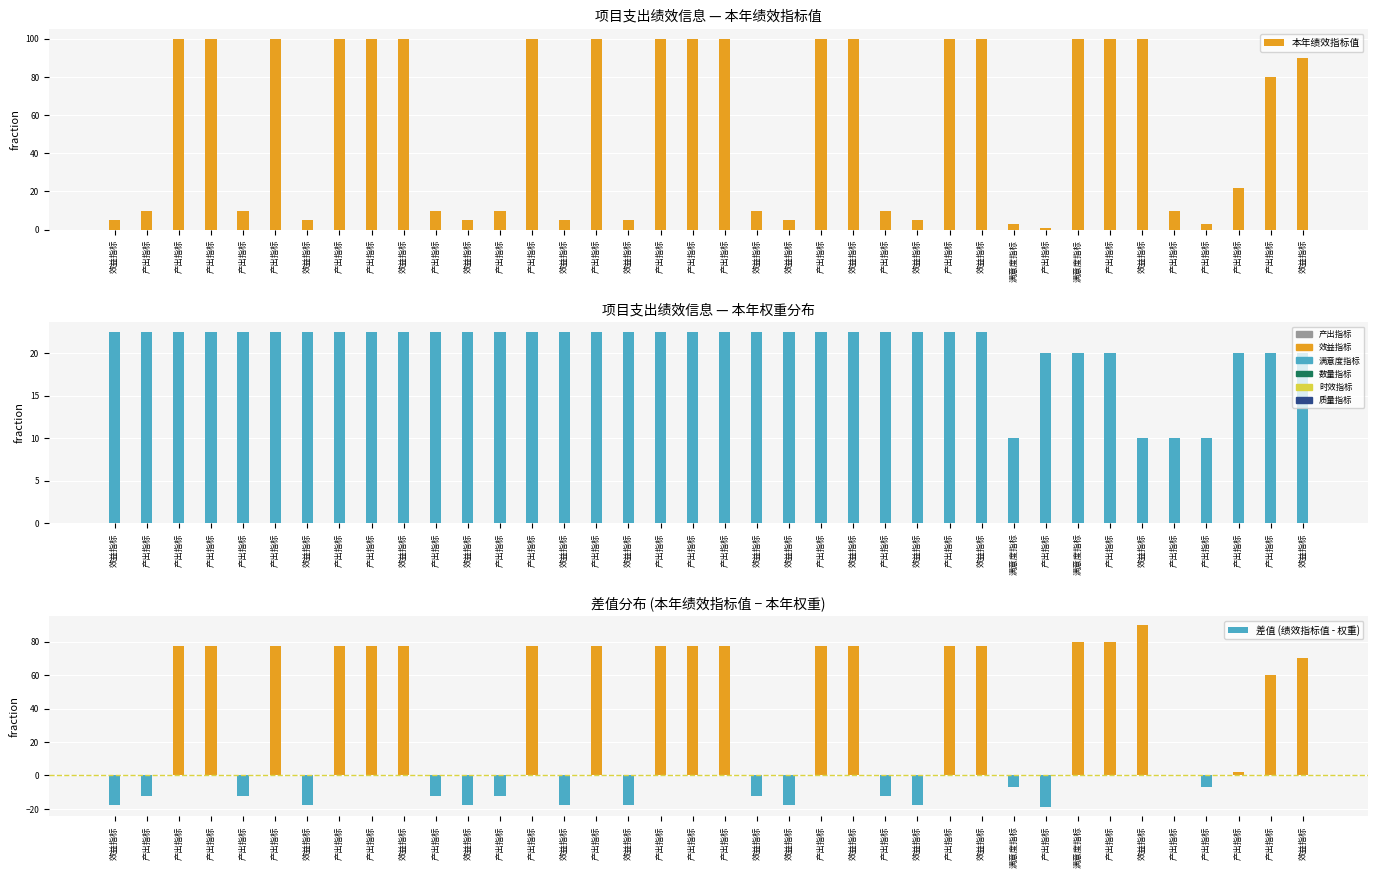

Rank the categories by 本年权重 value from lowest to highest.

满意度指标, 效益指标, 产出指标, 产出指标, 产出指标, 满意度指标, 产出指标, 产出指标, 产出指标, 效益指标, 效益指标, 产出指标, 产出指标, 产出指标, 产出指标, 产出指标, 效益指标, 产出指标, 产出指标, 效益指标, 产出指标, 效益指标, 产出指标, 产出指标, 效益指标, 产出指标, 效益指标, 产出指标, 产出指标, 产出指标, 效益指标, 效益指标, 产出指标, 效益指标, 产出指标, 效益指标, 产出指标, 效益指标